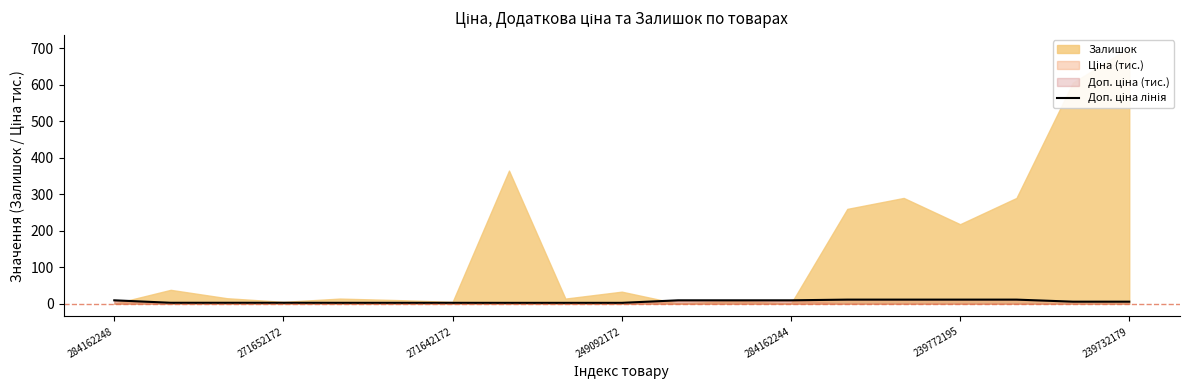

How many categories are shown in the chart?

19